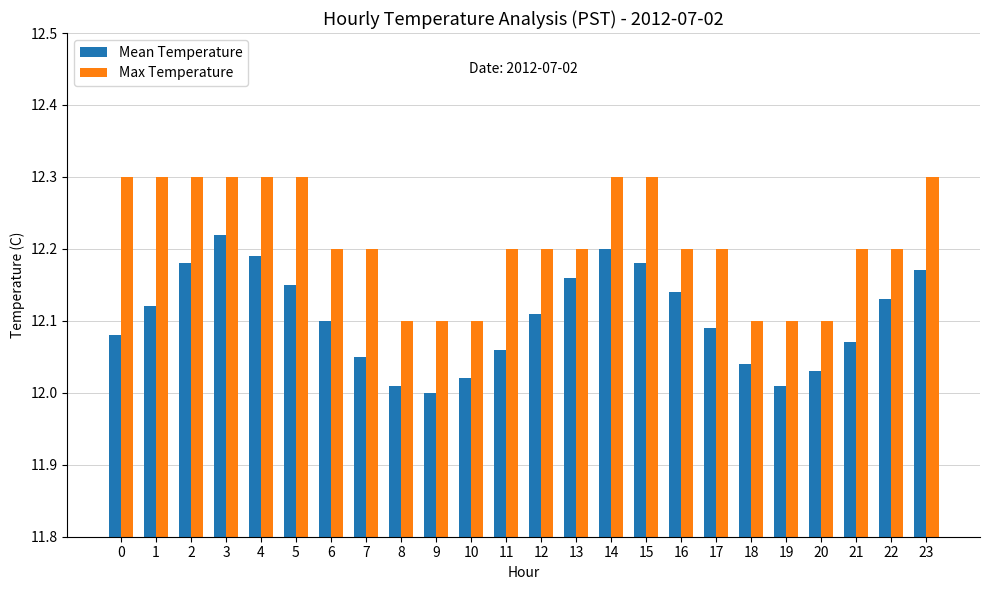

Which series changed the most between 9 and 22?

Mean Temperature